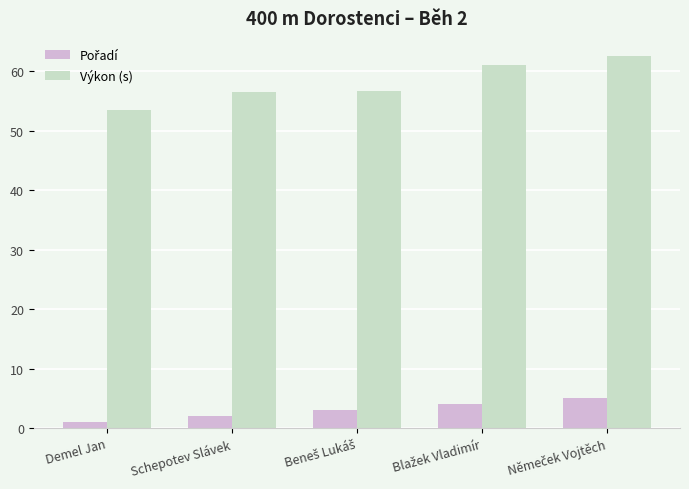

How many bars are there in total?

10